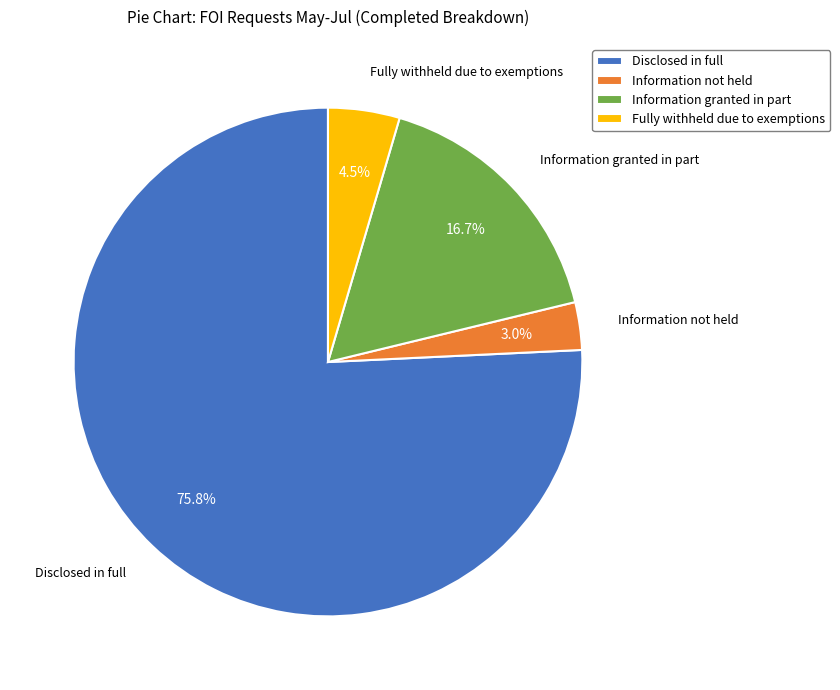

Rank the categories by value from highest to lowest.

Disclosed in full, Information granted in part, Fully withheld due to exemptions, Information not held